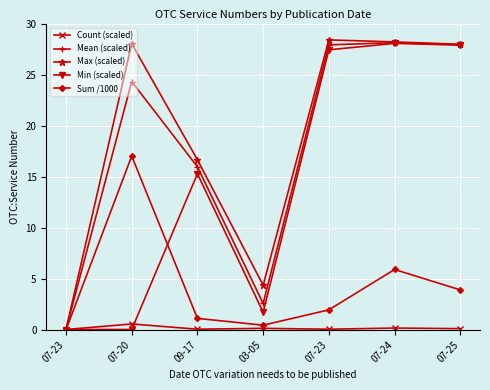

How many categories are shown in the chart?

7